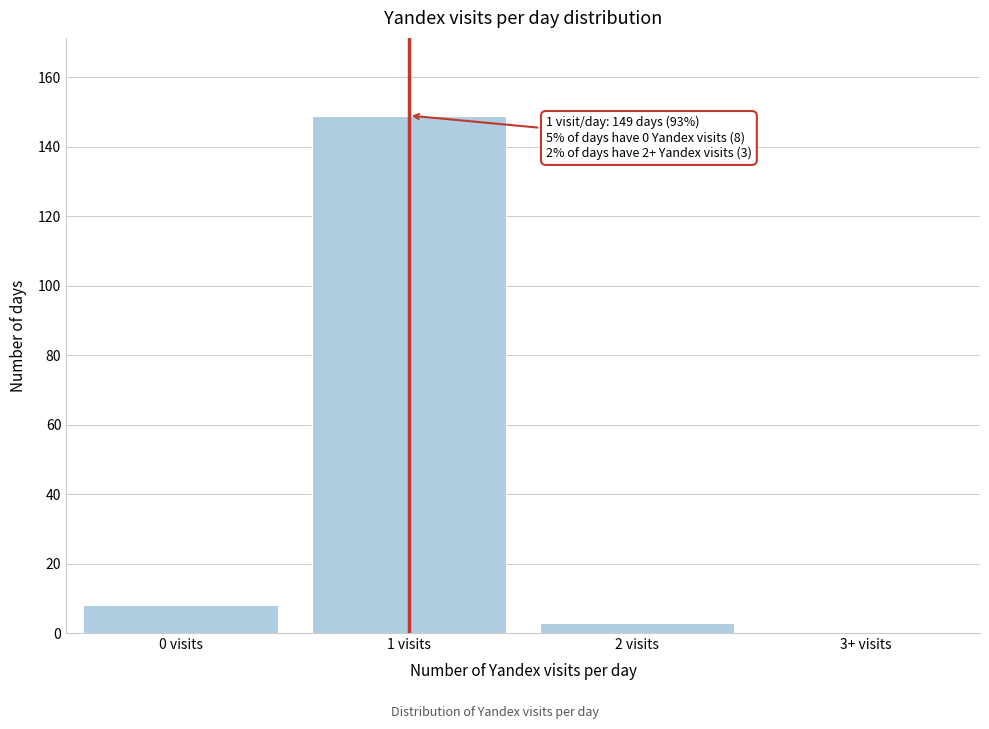

Reading left to right, what are all the values shown in this chart?

0 visits=8	1 visits=149	2 visits=3	3+ visits=0